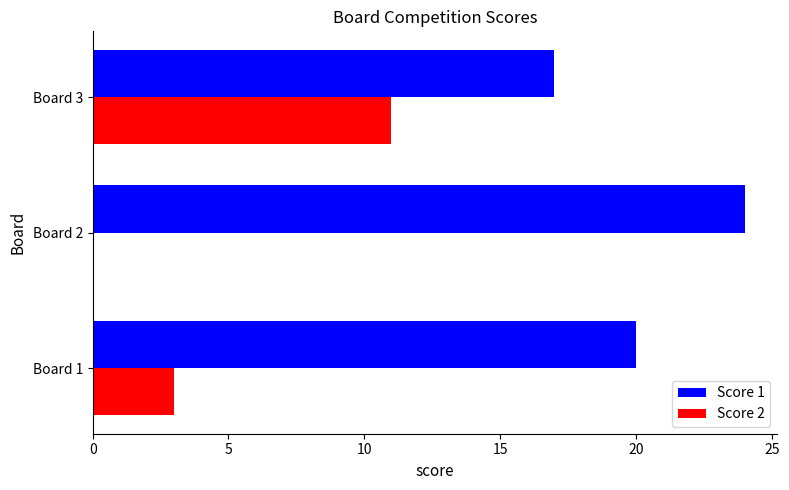

What is the sum of all Score 2 values?

14